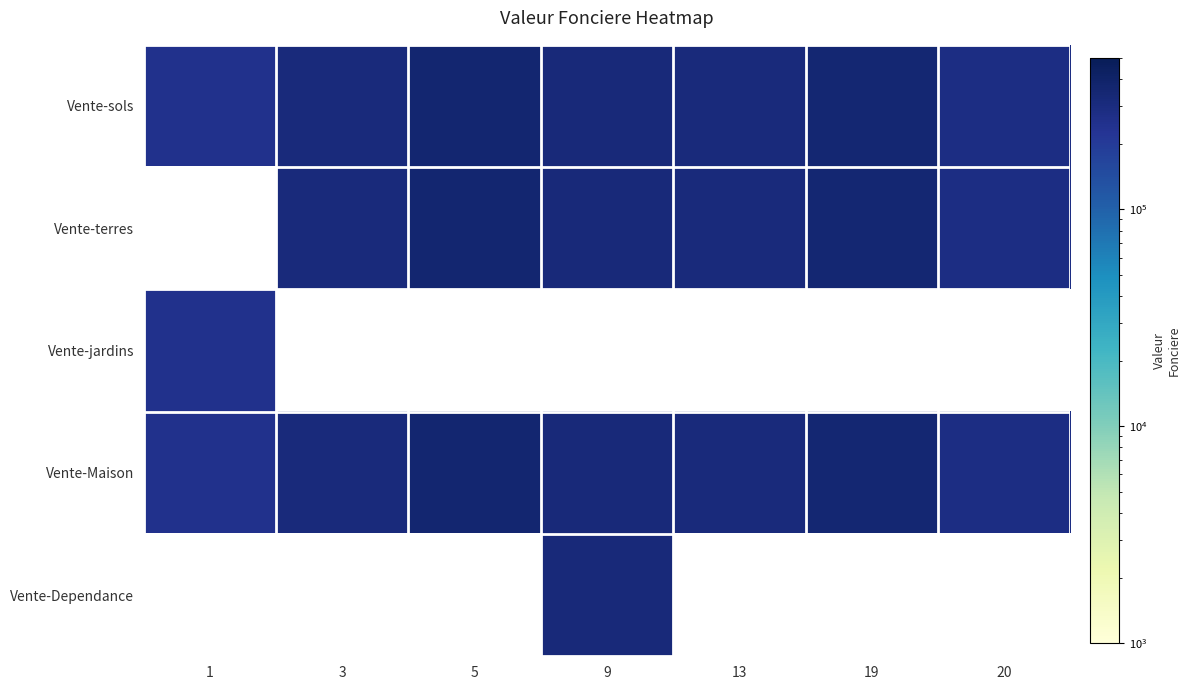

Which has a higher value, 5 or 9?

5